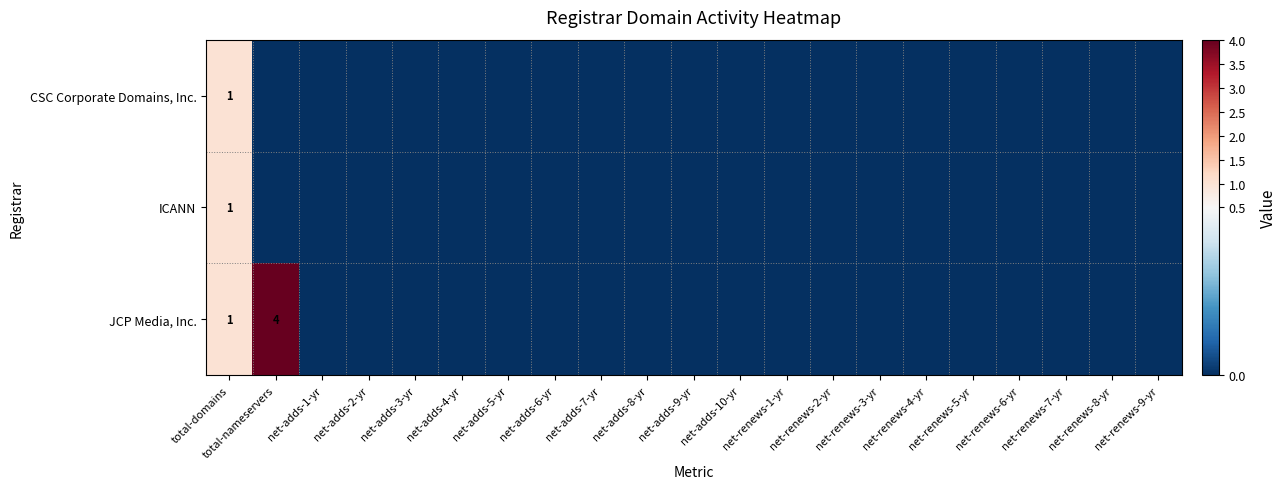

True or false: JCP Media, Inc. has a value of 6 at total-nameservers.

False